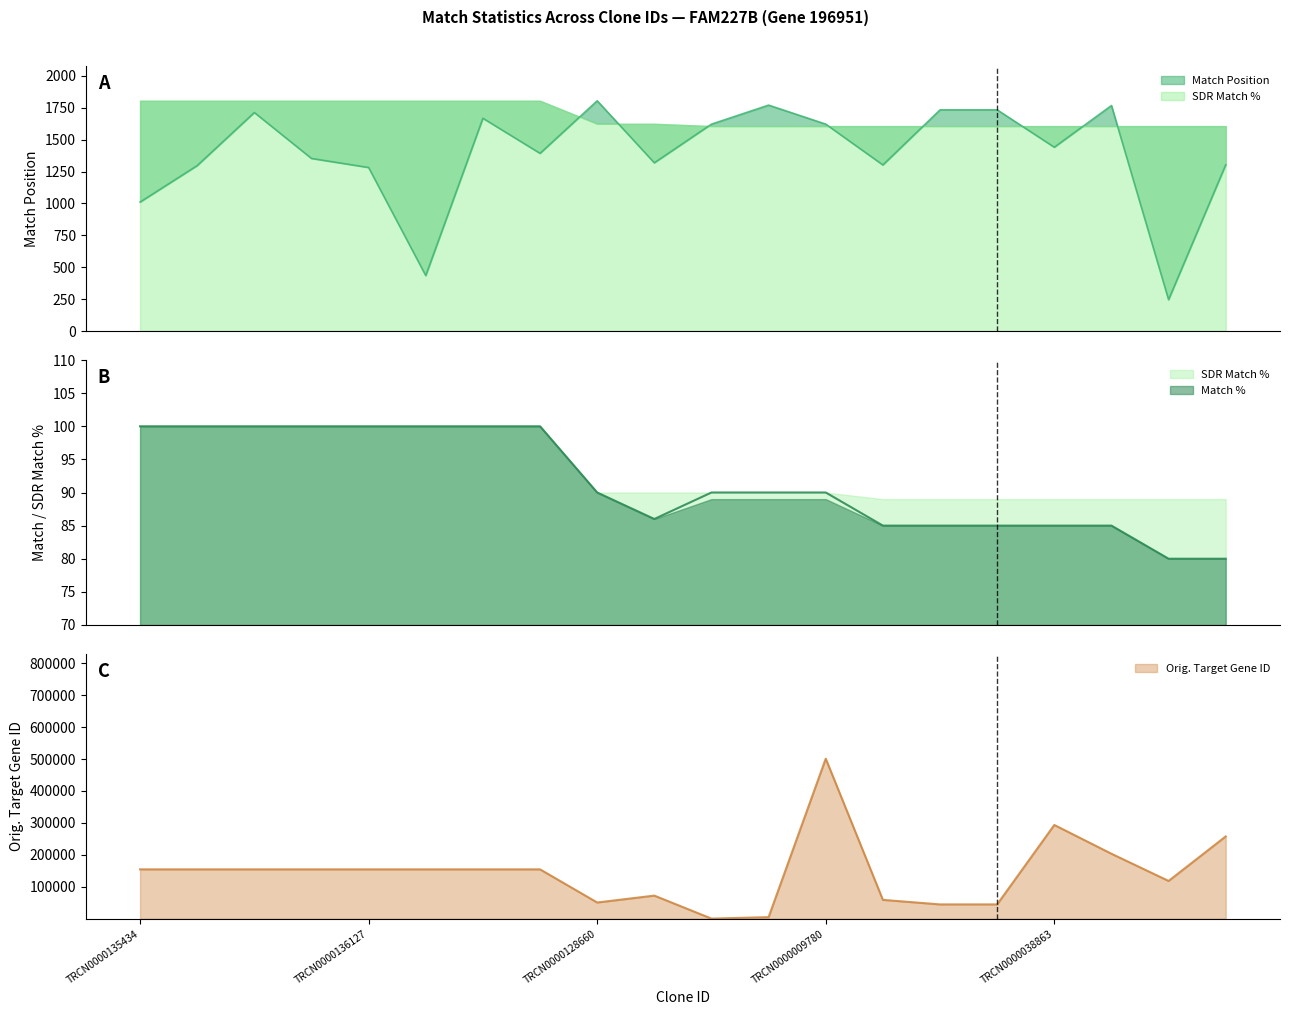

What position from the left is TRCN0000136127?

5